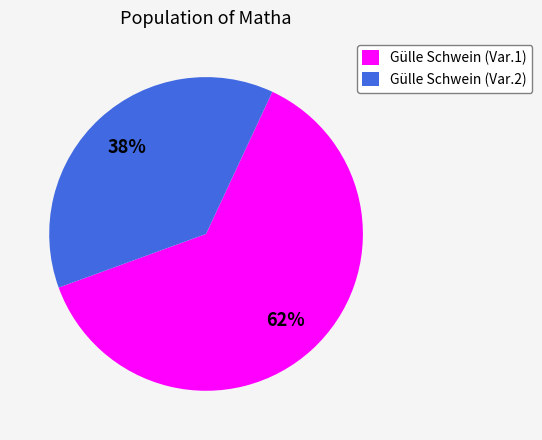

Is the sum of Gülle Schwein (Var.2) and Gülle Schwein (Var.1) greater than half?

Yes